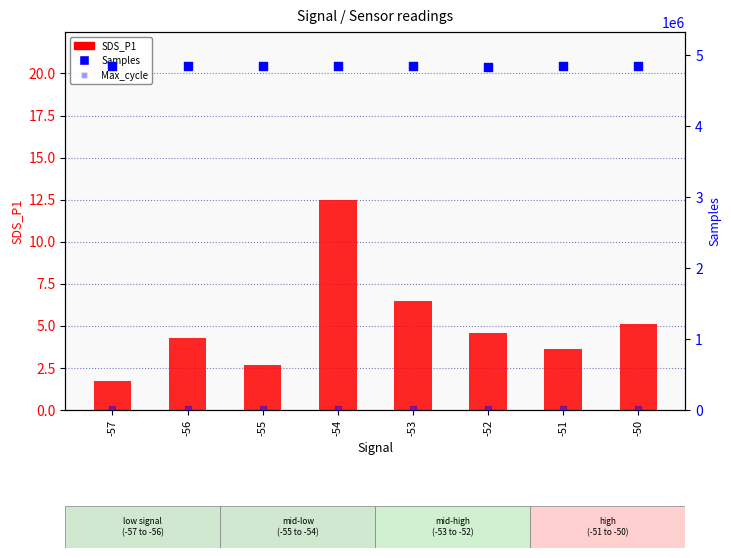

At which category is the sum across all series the highest?

-56